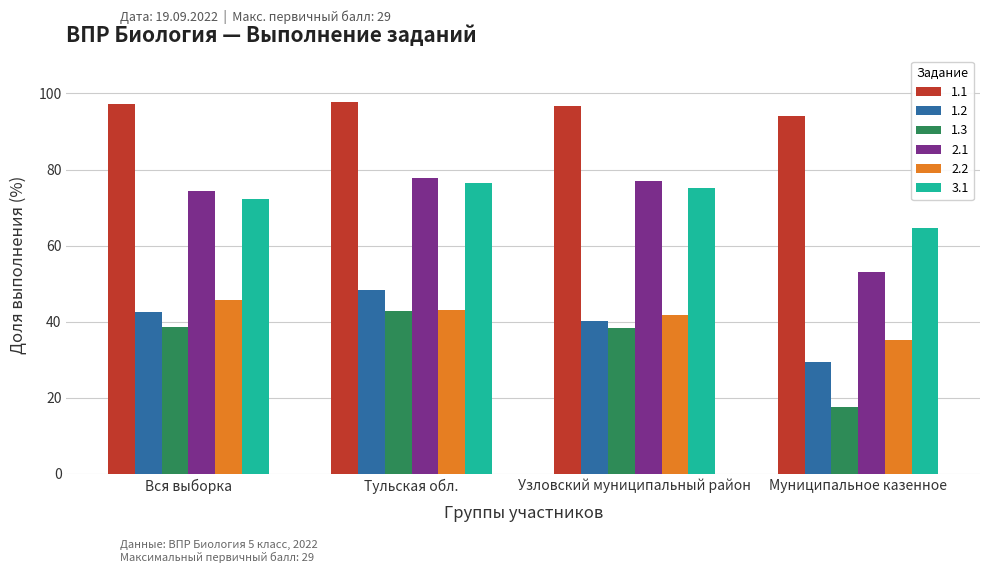

At which category is the sum across all series the highest?

Тульская обл.